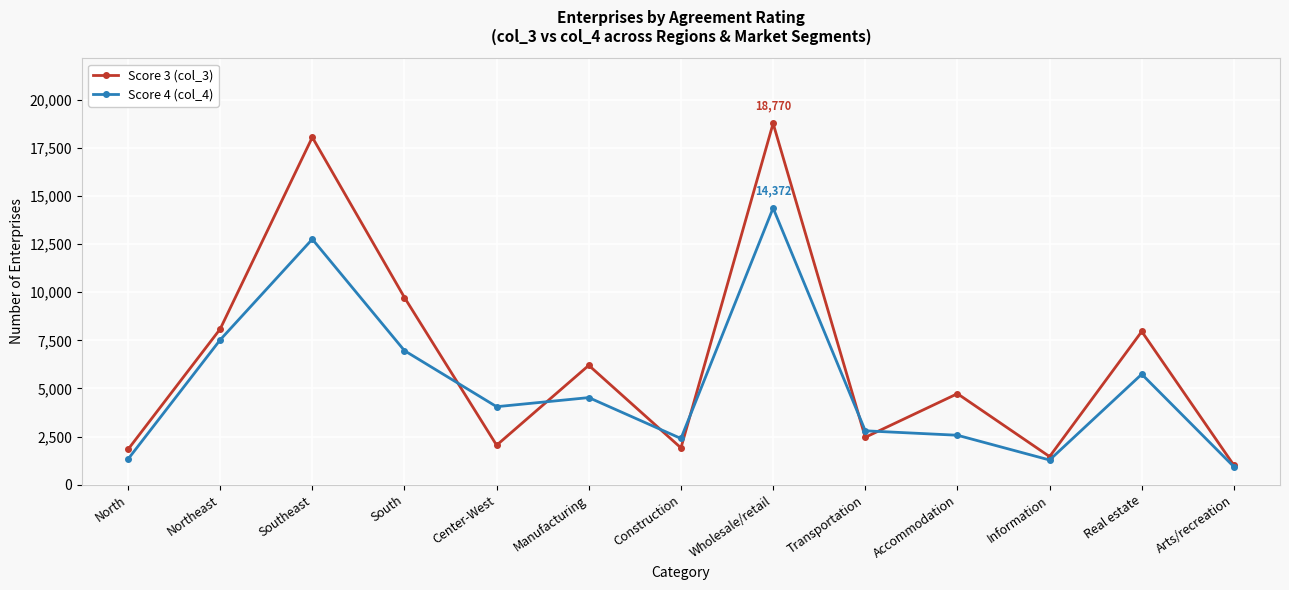

What is the spread (max minus min) of values at Transportation?

338